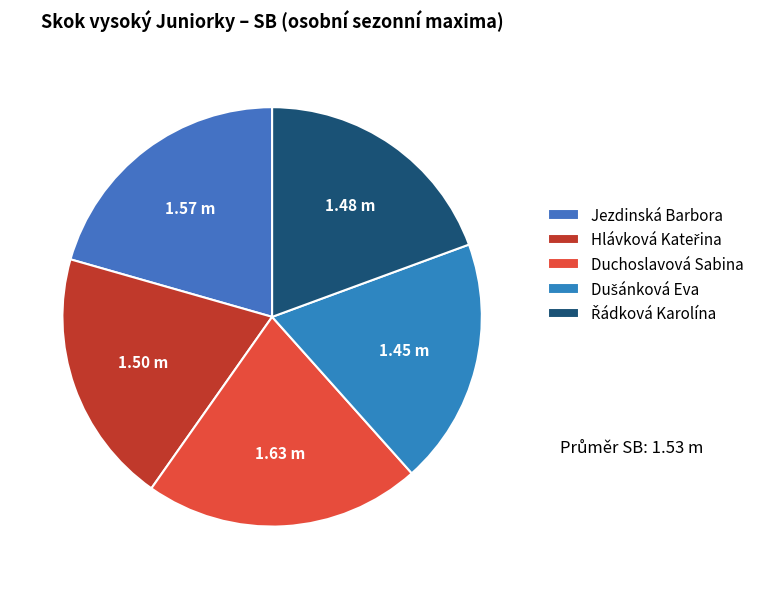

Does any single category account for the majority?

No